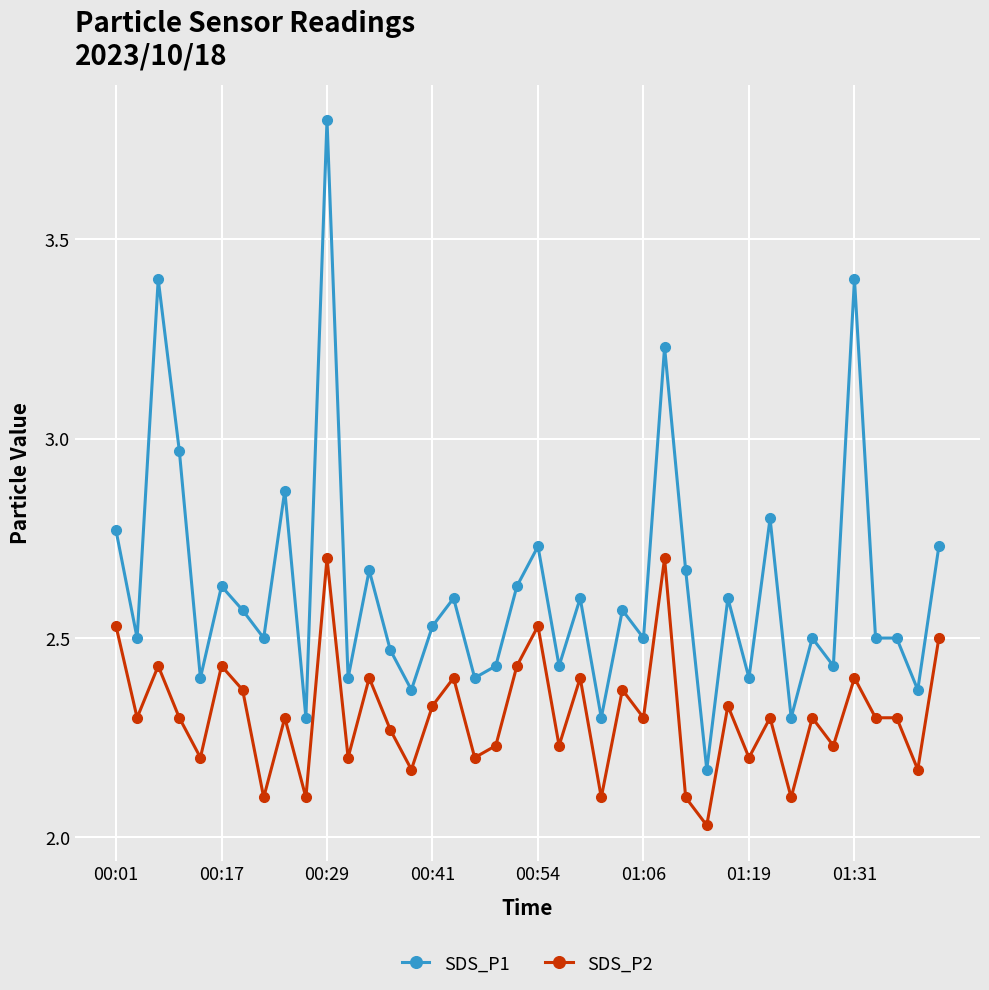

List the series in order of their peak value, highest first.

SDS_P1, SDS_P2